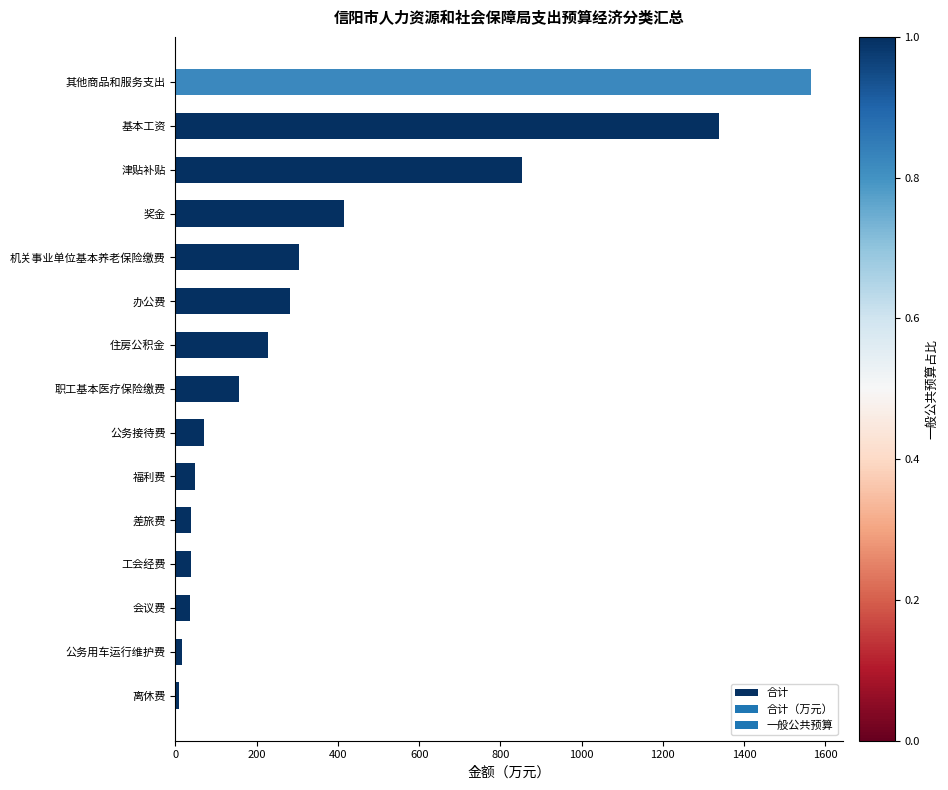

What is the average value?

359.8